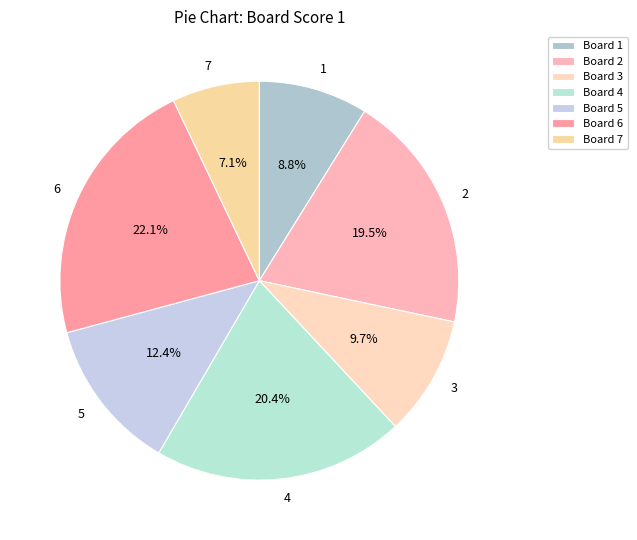

Rank the categories by value from highest to lowest.

6, 4, 2, 5, 3, 1, 7